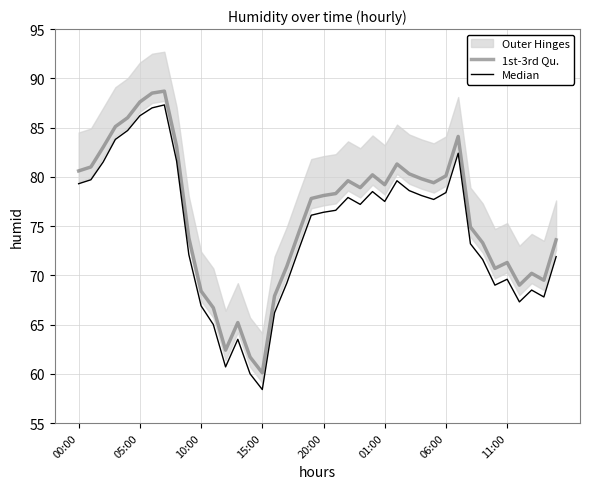

The 1st-3rd Qu. series shows 71.3 at 11:00. True or false?

True